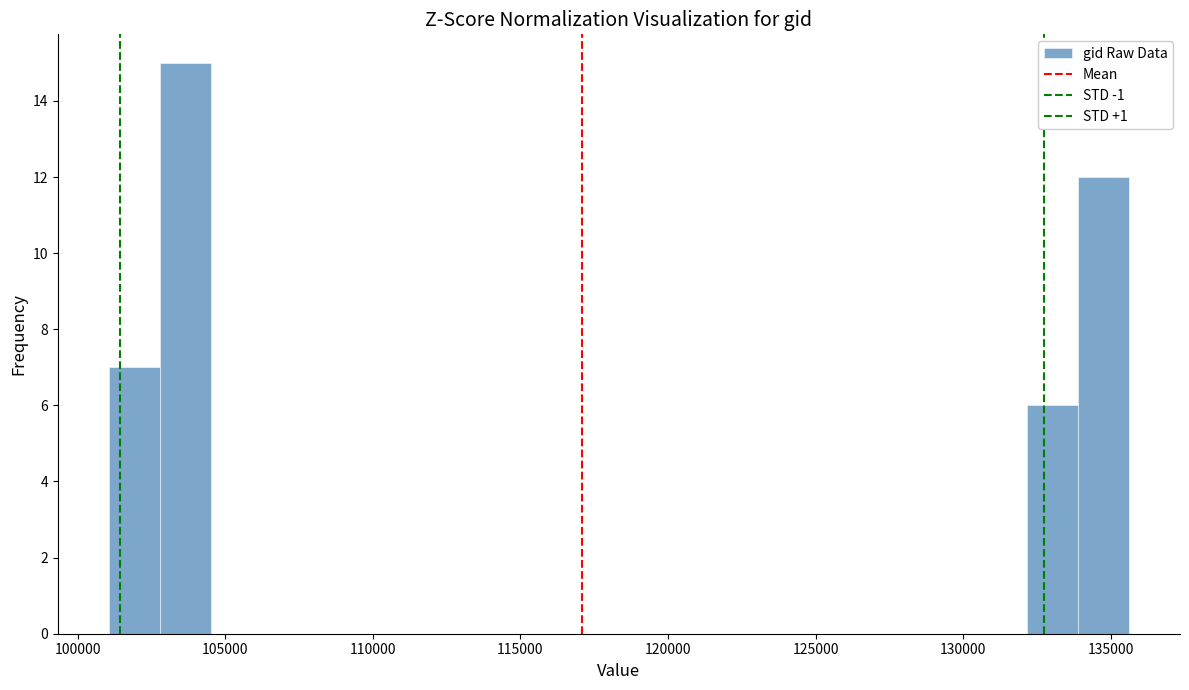

Read against the x-axis, roughly where is the centre of the tallest bar?

103500